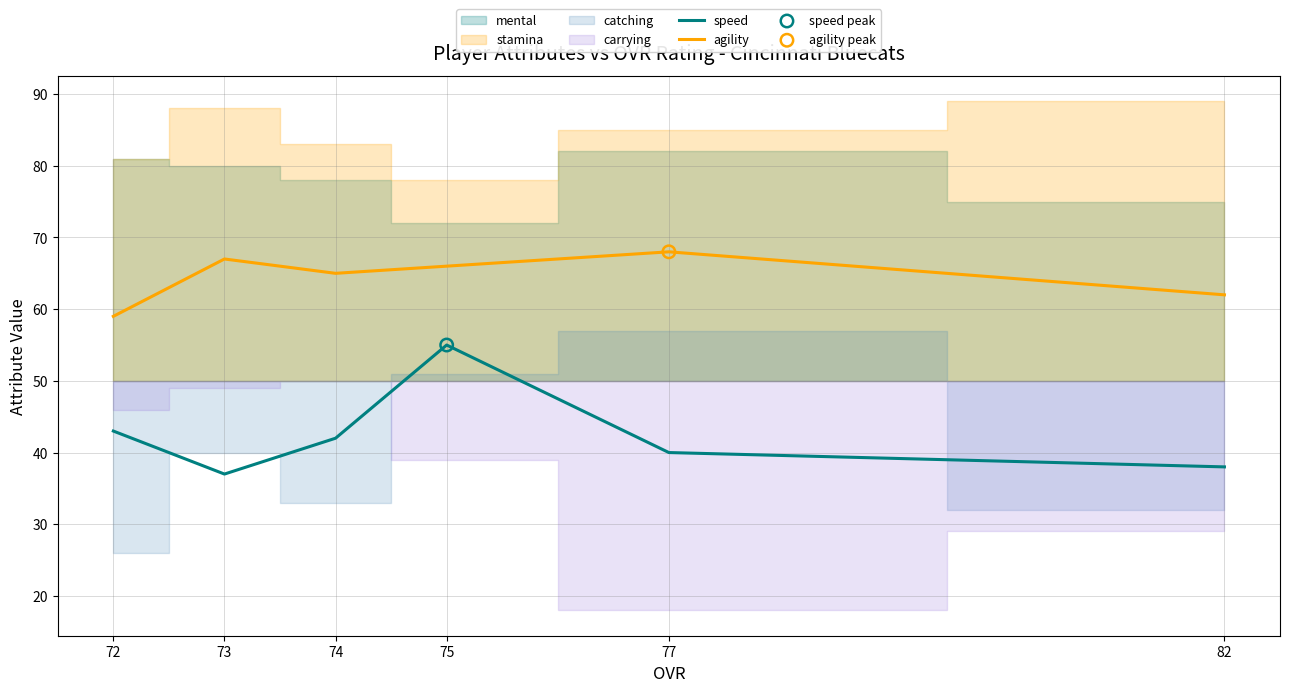

What is the approximate value of agility at 74?

65